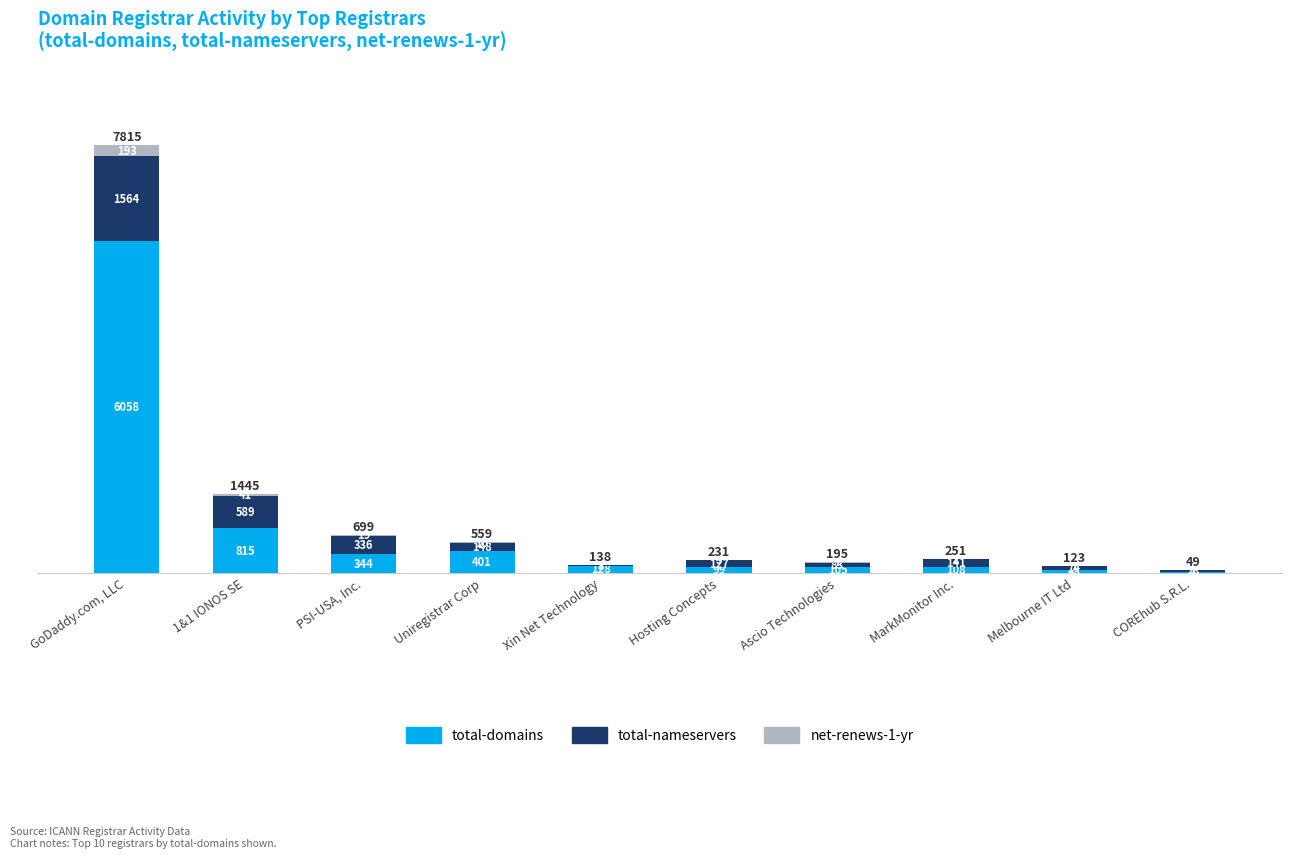

At which category is the sum across all series the highest?

GoDaddy.com, LLC